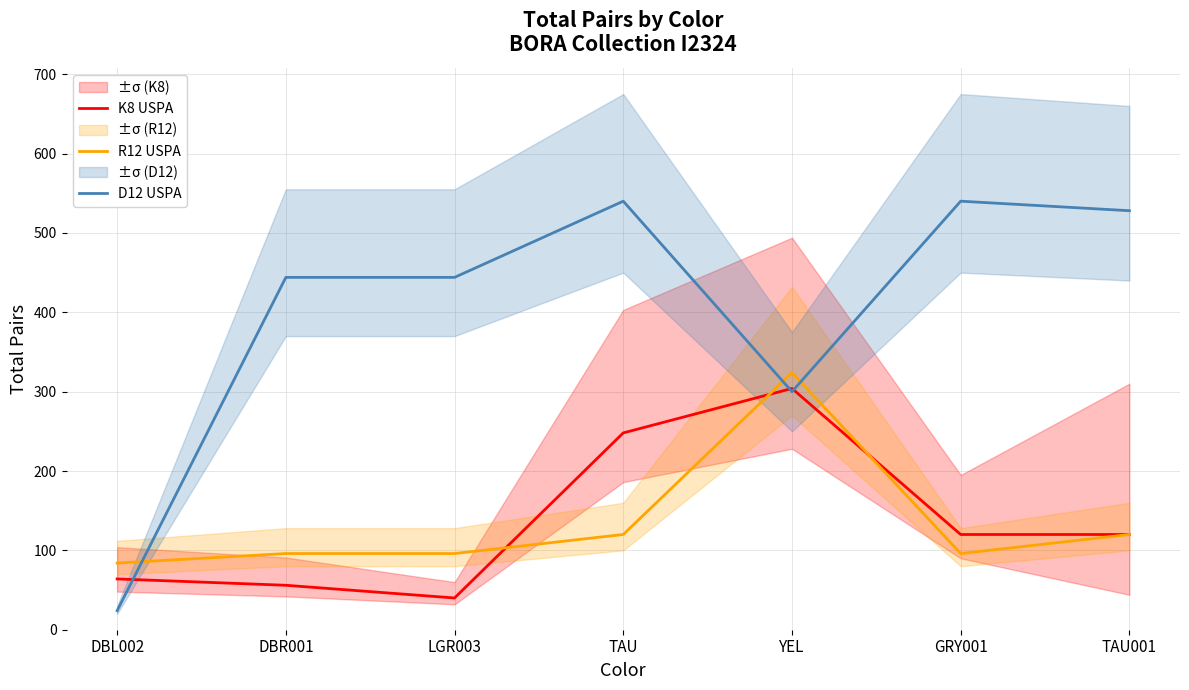

What are all the series names shown in the legend?

K8 USPA, R12 USPA, D12 USPA